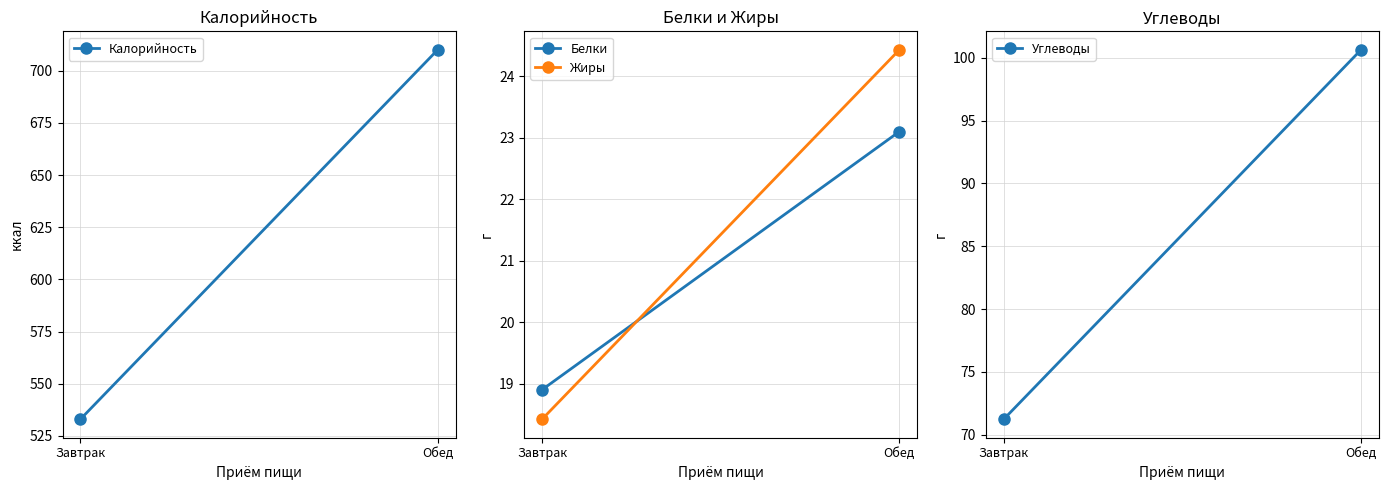

Reading left to right, list all the values displayed in this chart.

Калорийность: Завтрак=533.0	Обед=710.0
Белки: Завтрак=18.9	Обед=23.1
Жиры: Завтрак=18.4	Обед=24.4
Углеводы: Завтрак=71.2	Обед=100.7